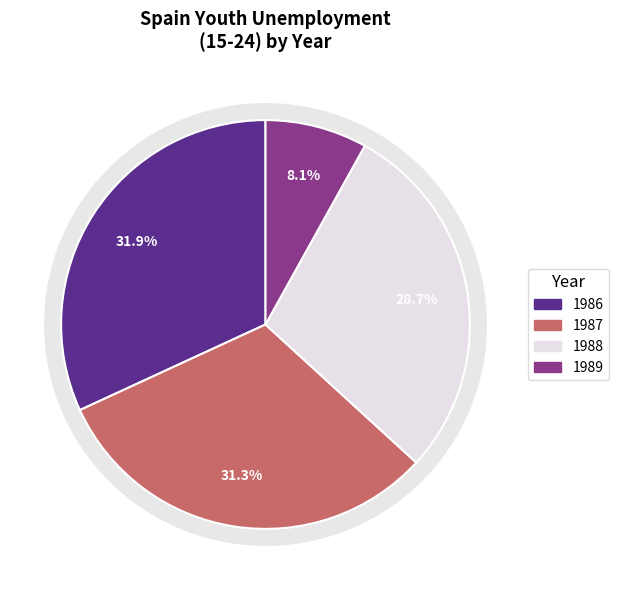

To the nearest percent, what portion does 11 represent?

8%